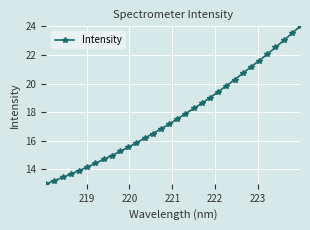

What is the difference between the second highest and second lowest values?

10.3